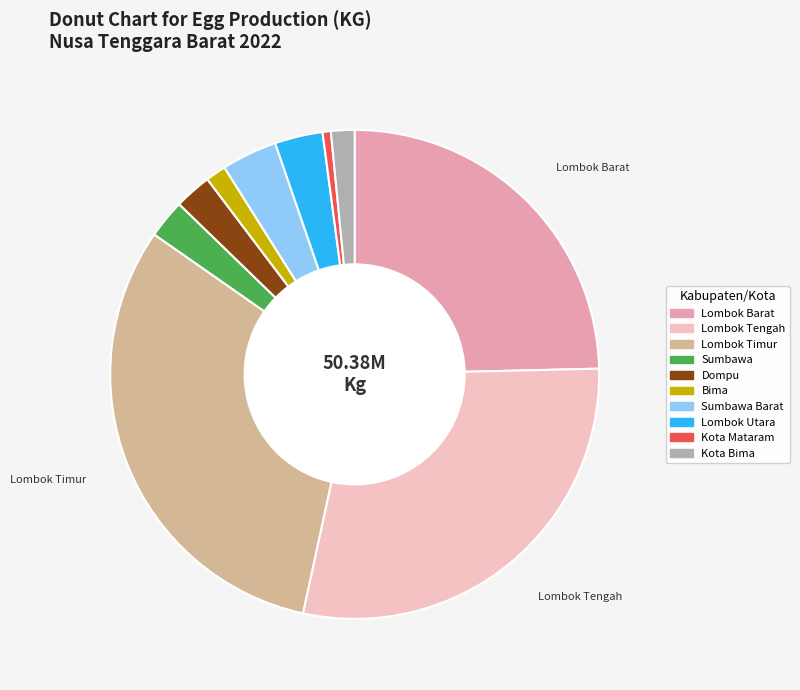

How many segments does this pie chart have?

10